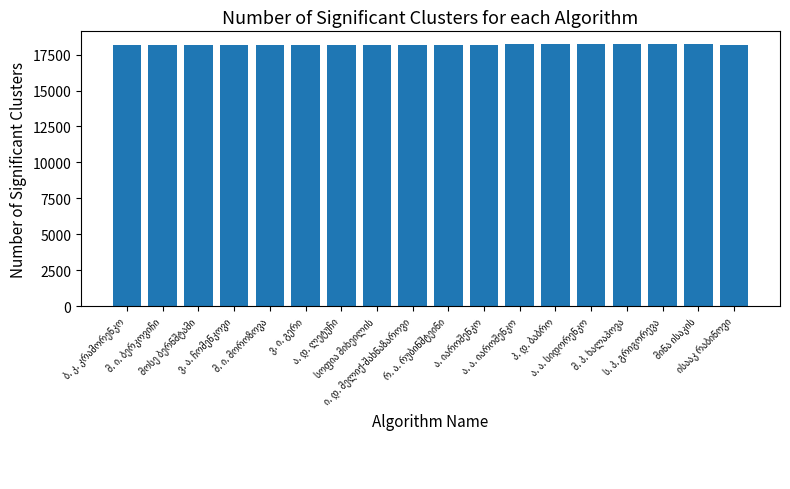

How many bars are there in total?

18